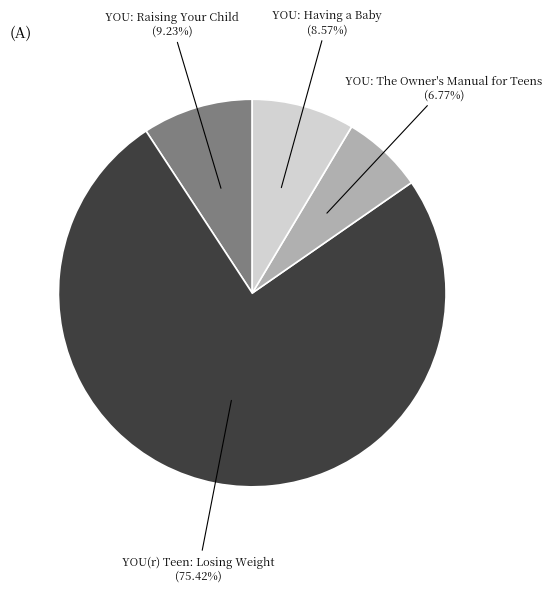

To the nearest percent, what is the combined percentage of YOU: Raising Your Child and YOU: Having a Baby?

18%